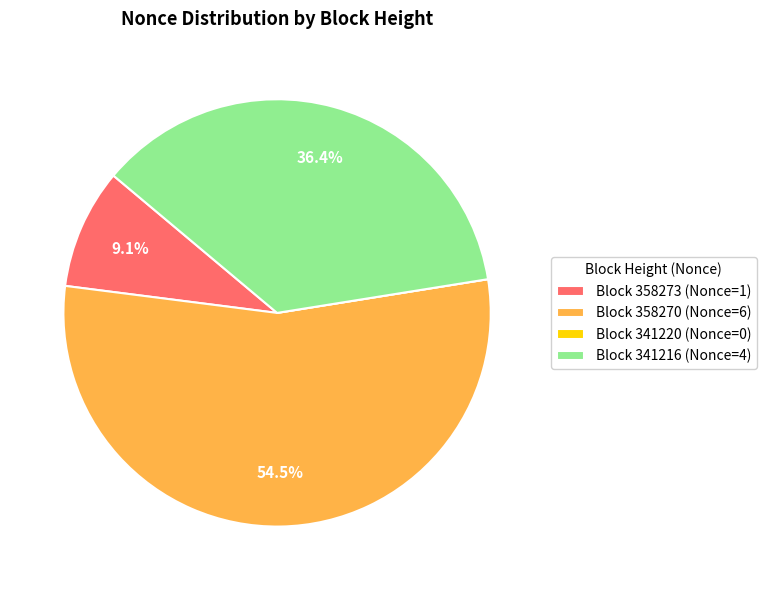

Does Block 358270 (Nonce=6) represent more than half of the total?

Yes